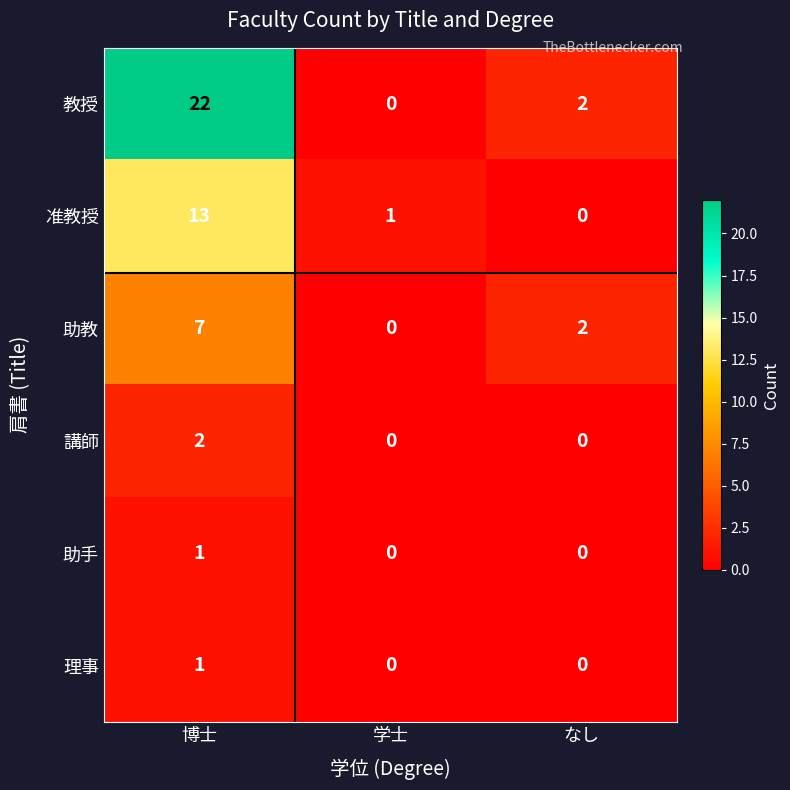

The 助教 series shows -4 at 学士. True or false?

False